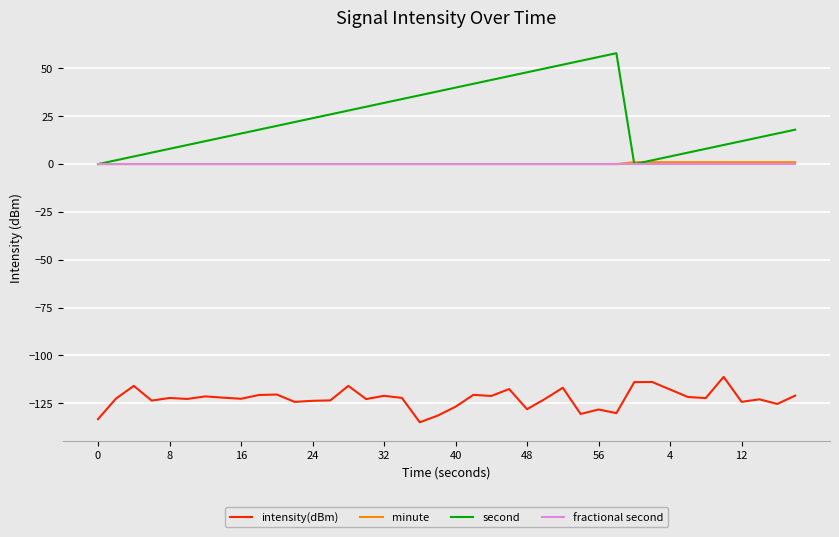

True or false: intensity(dBm) and fractional second intersect in this chart.

False